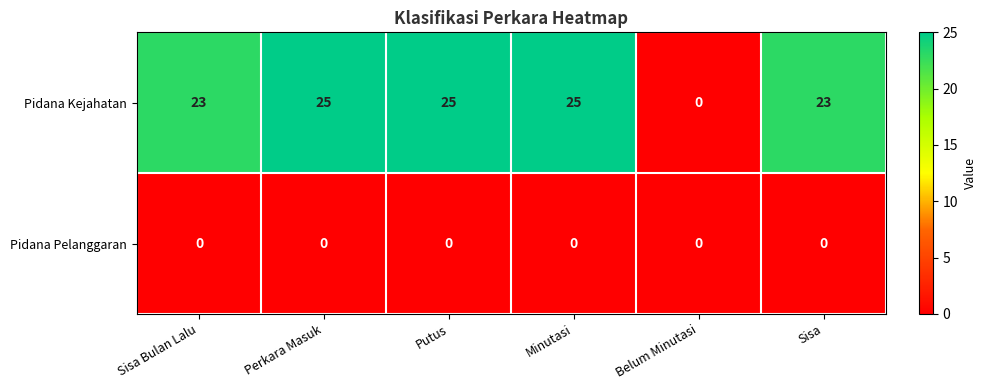

List the series in order of their overall mean, highest first.

Pidana Kejahatan, Pidana Pelanggaran